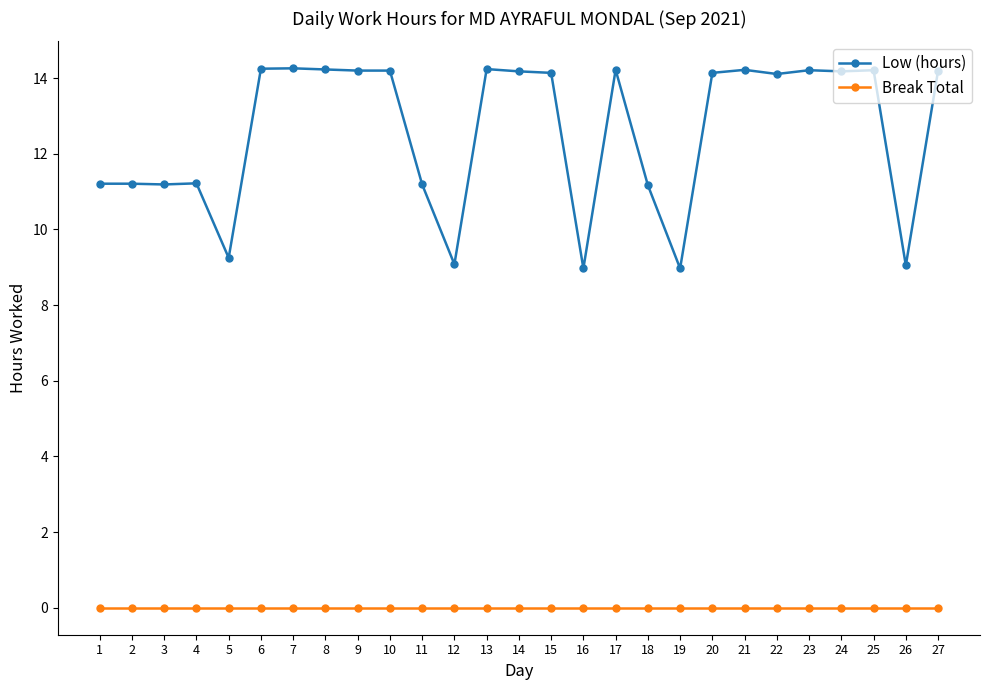

What is the total value across all series at 17?

14.2